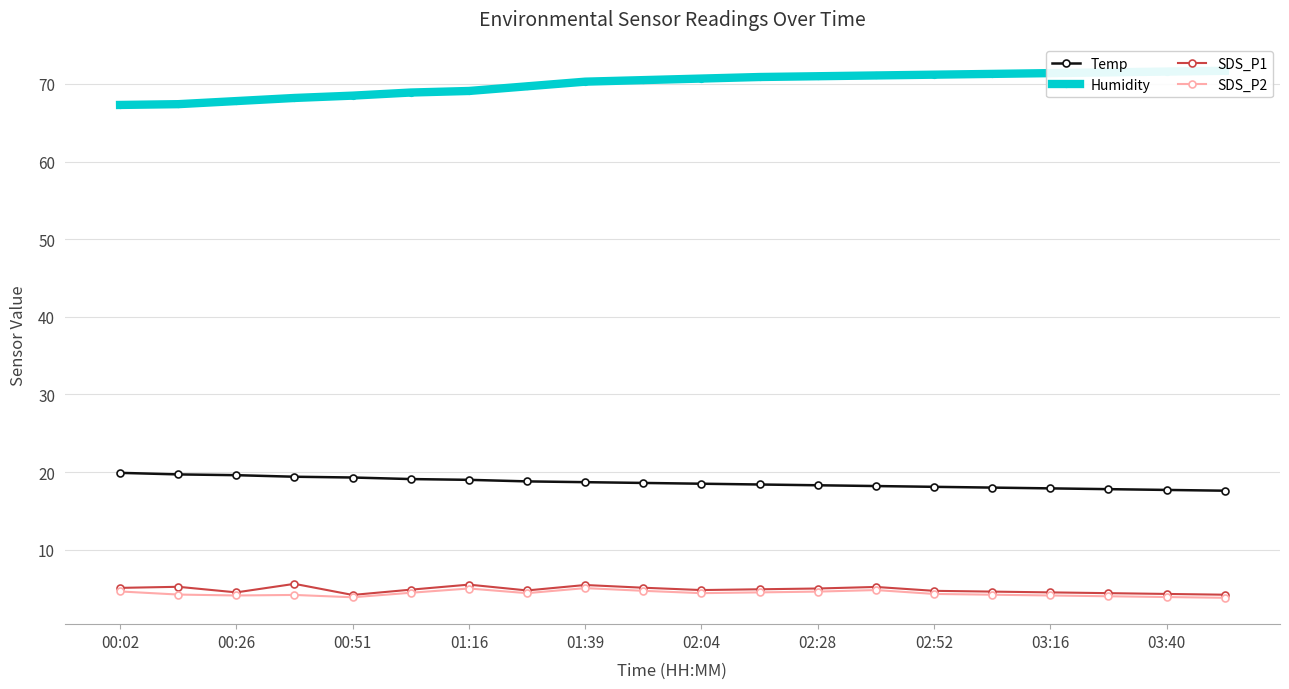

True or false: SDS_P2 and SDS_P1 cross at least once.

False